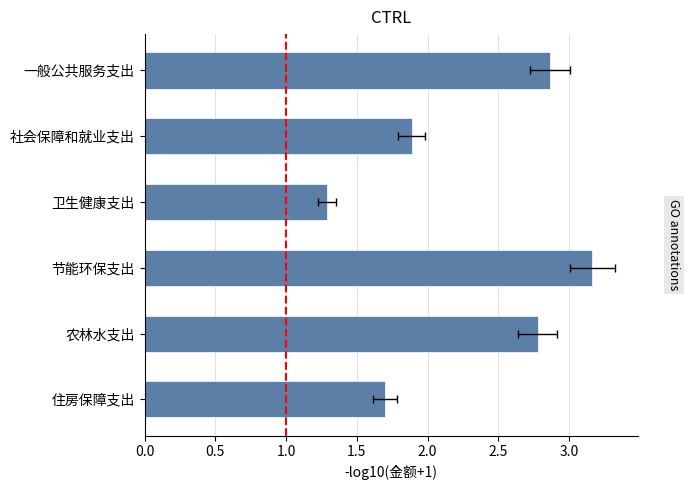

Which has a higher value, 卫生健康支出 or 农林水支出?

农林水支出